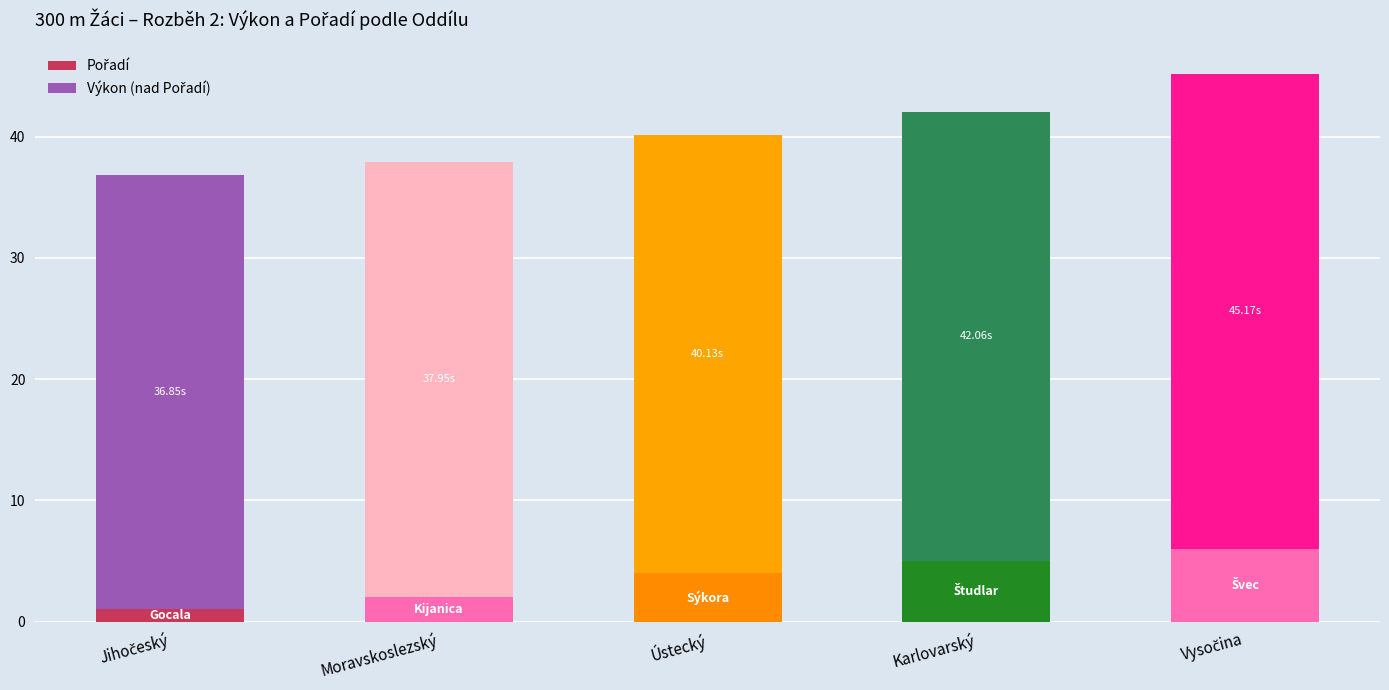

What is the total value across all series at Moravskoslezský?

38.0